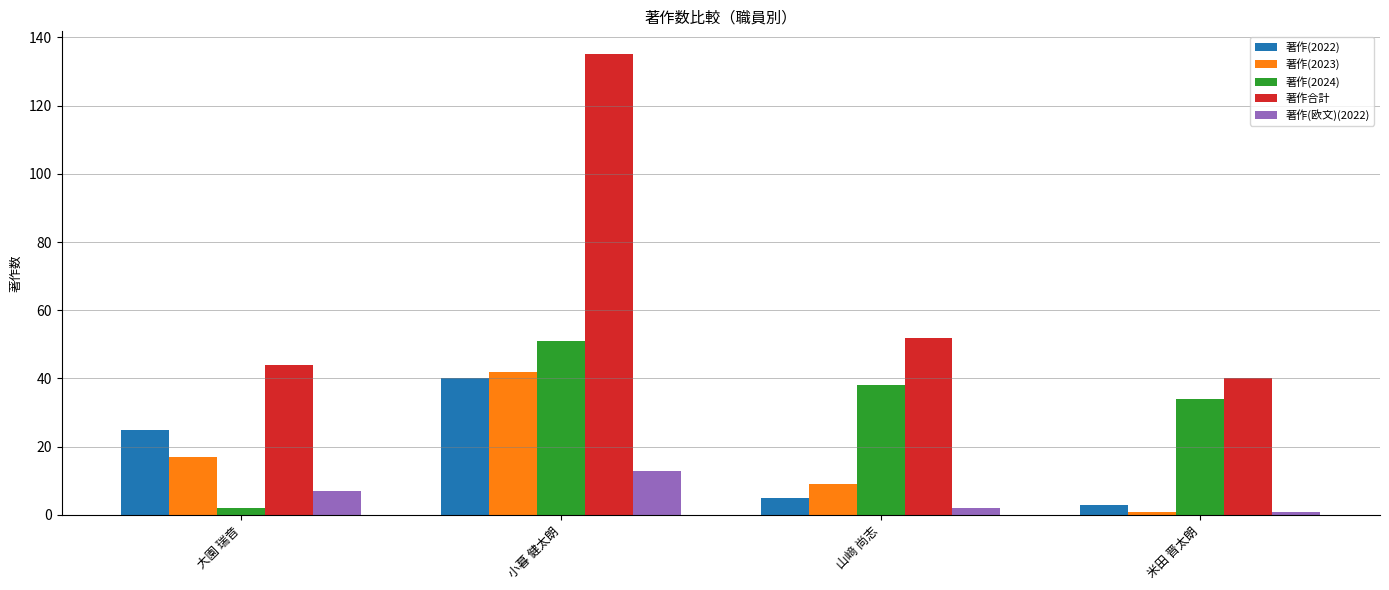

Is it true that 著作(2024) equals 51 at 小暮 健太朗?

True